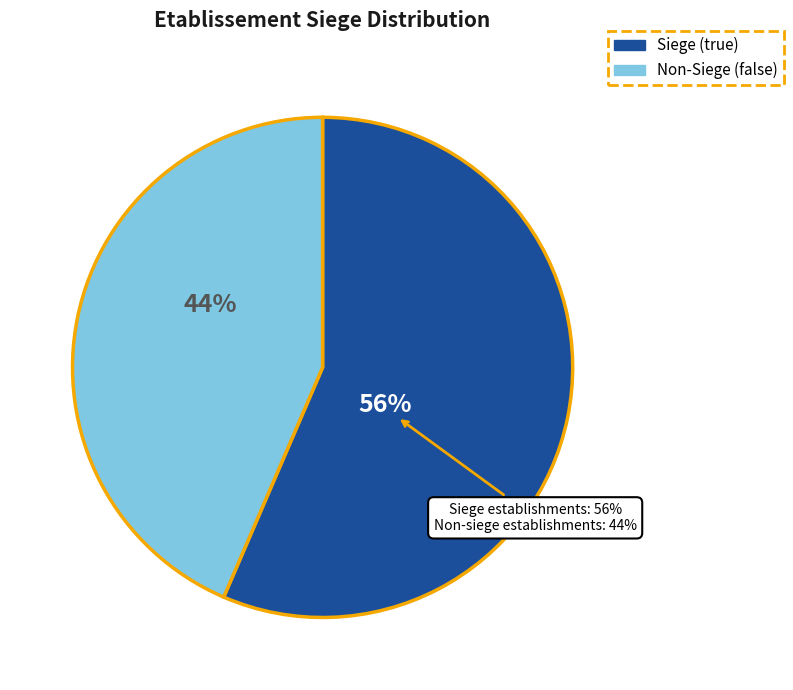

The false slice represents 44% of the pie. True or false?

True